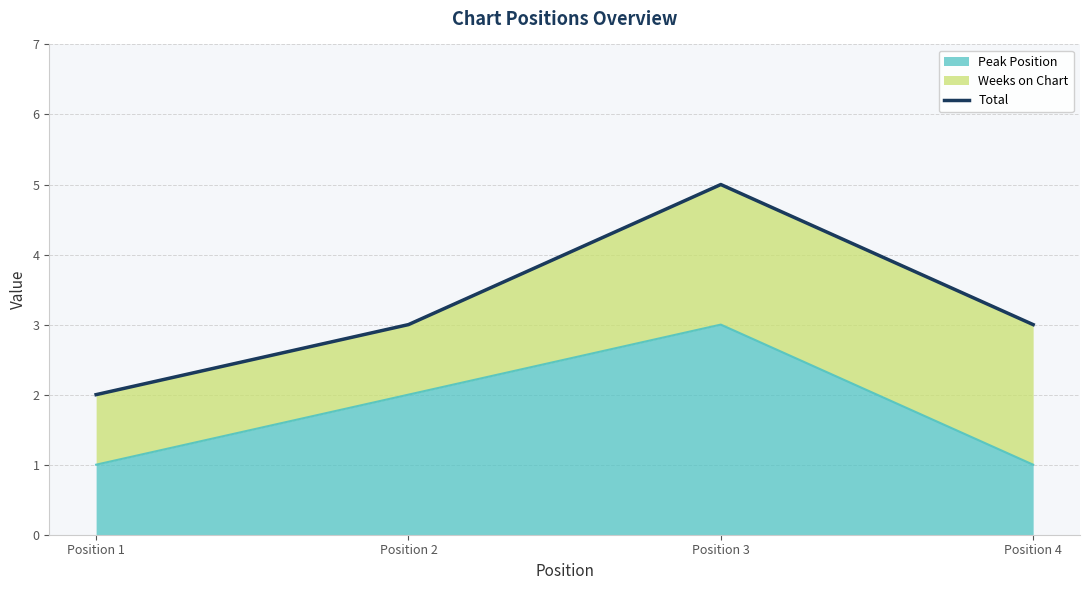

Is it true that Peak Position equals 4 at Position 3?

False